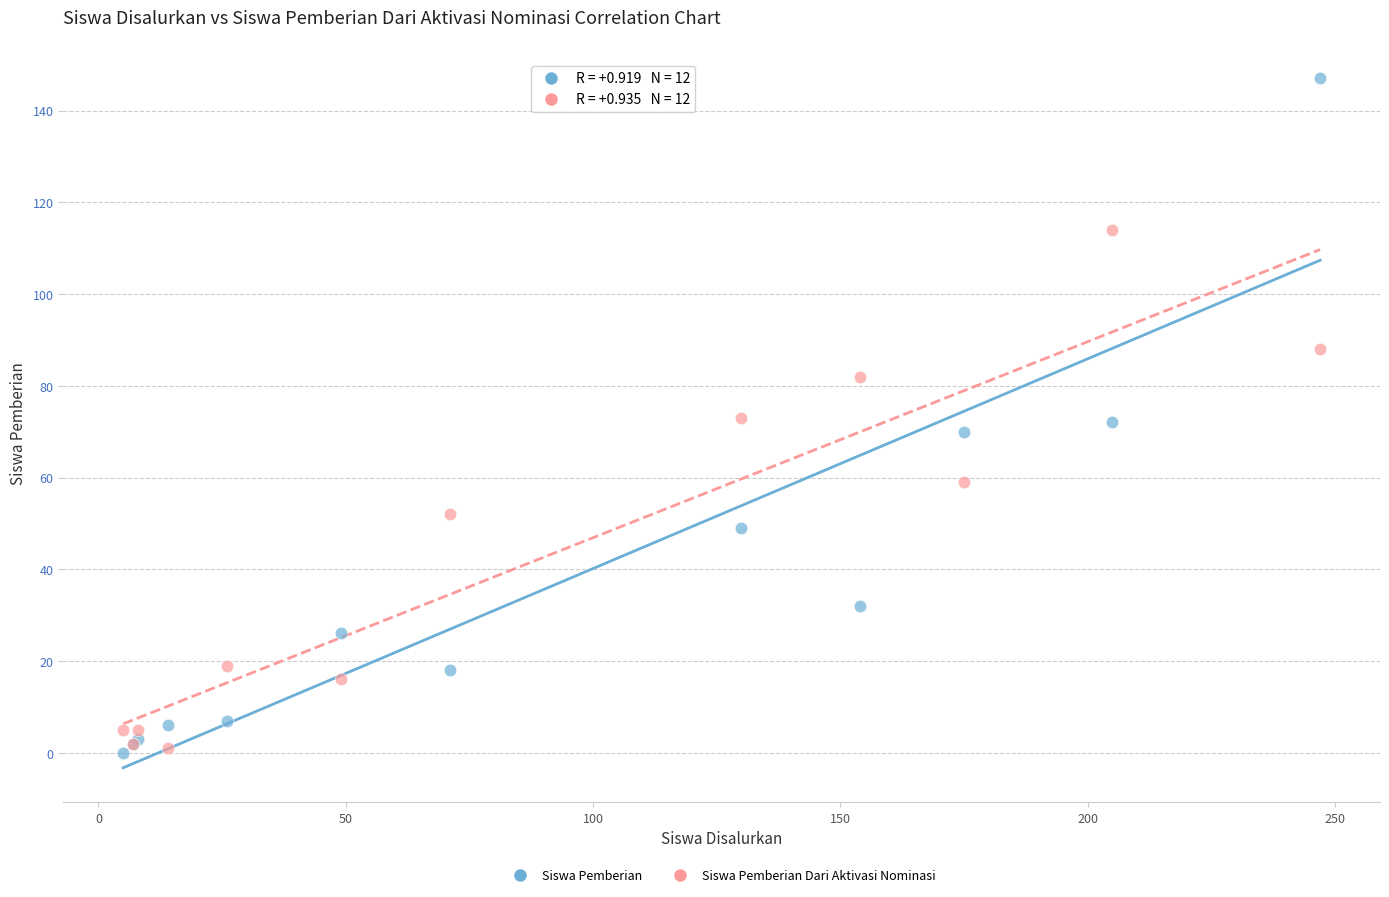

What is the X range (max minus min) for the scatter plot?

242